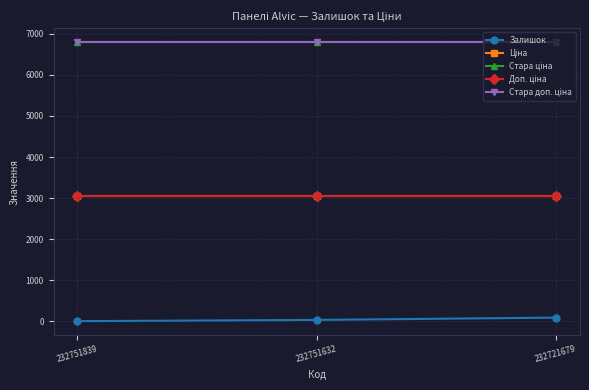

Does the chart have visible grid lines?

Yes